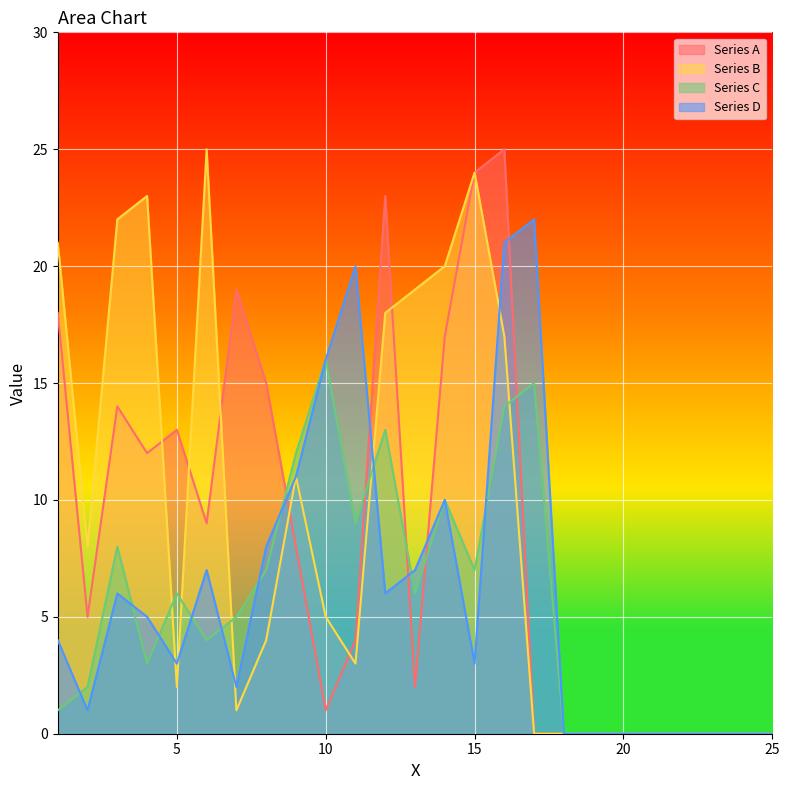

At how many categories does at least one series exceed 16?

12